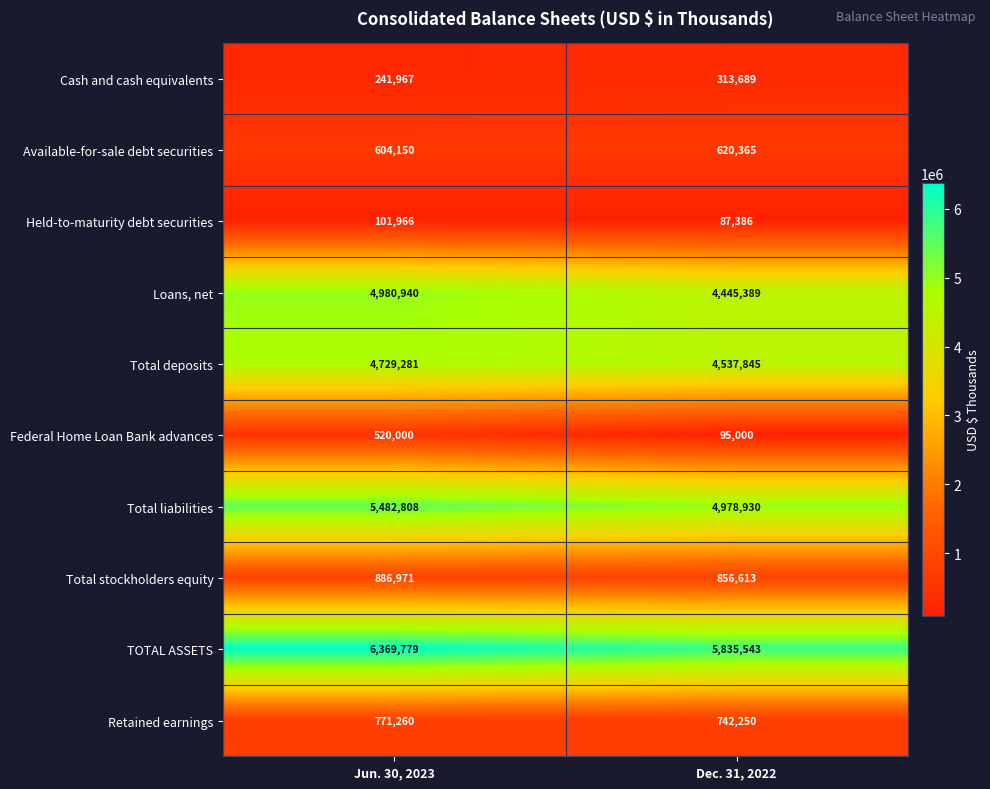

Count the number of categories in the chart.

2